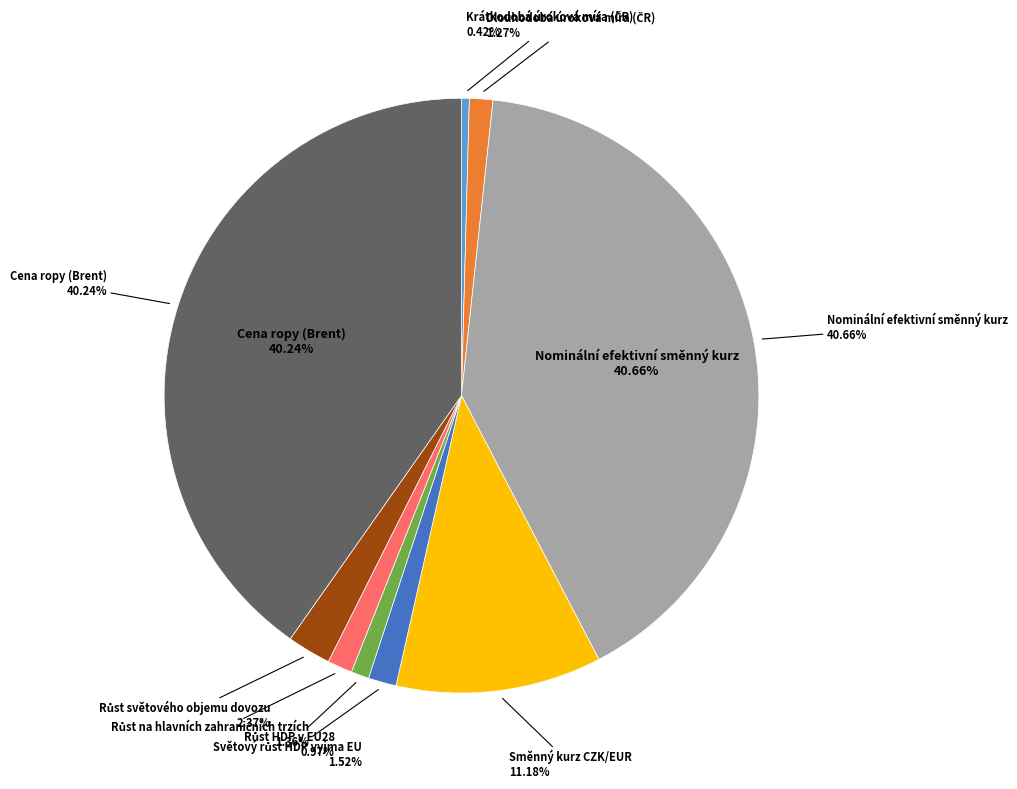

Rank the categories by value from lowest to highest.

Krátkodobá úroková míra (ČR), Růst HDP v EU28, Dlouhodobá úroková míra (ČR), Růst na hlavních zahraničních trzích, Světový růst HDP vyjma EU, Růst světového objemu dovozu, Směnný kurz CZK/EUR, Cena ropy (Brent), Nominální efektivní směnný kurz